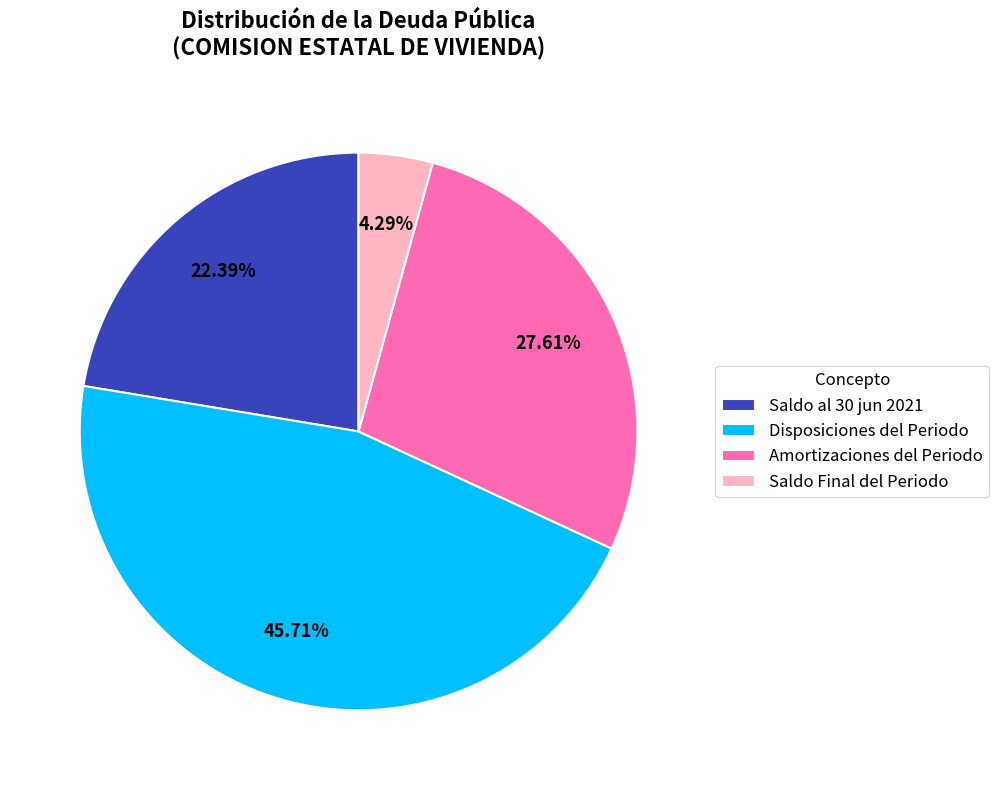

Between Disposiciones del Periodo and Amortizaciones del Periodo, which is larger?

Disposiciones del Periodo